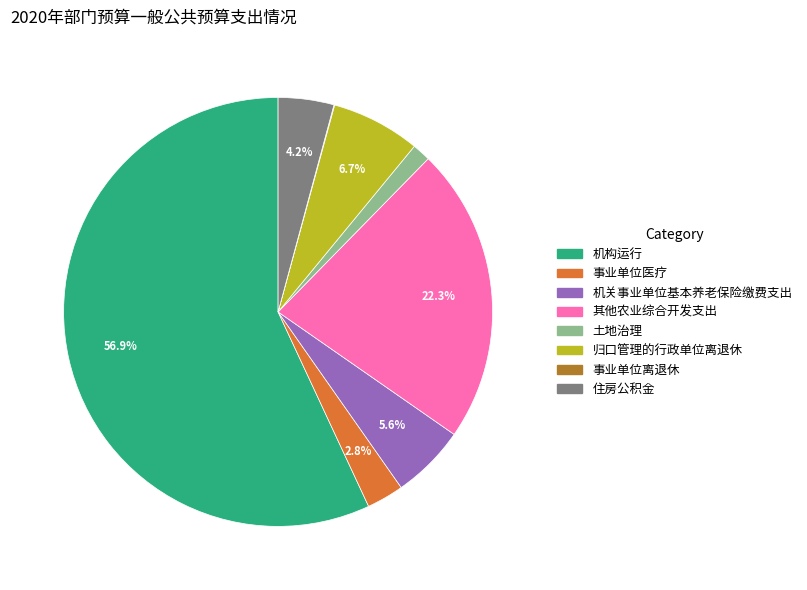

Which has a higher value, 归口管理的行政单位离退休 or 住房公积金?

归口管理的行政单位离退休